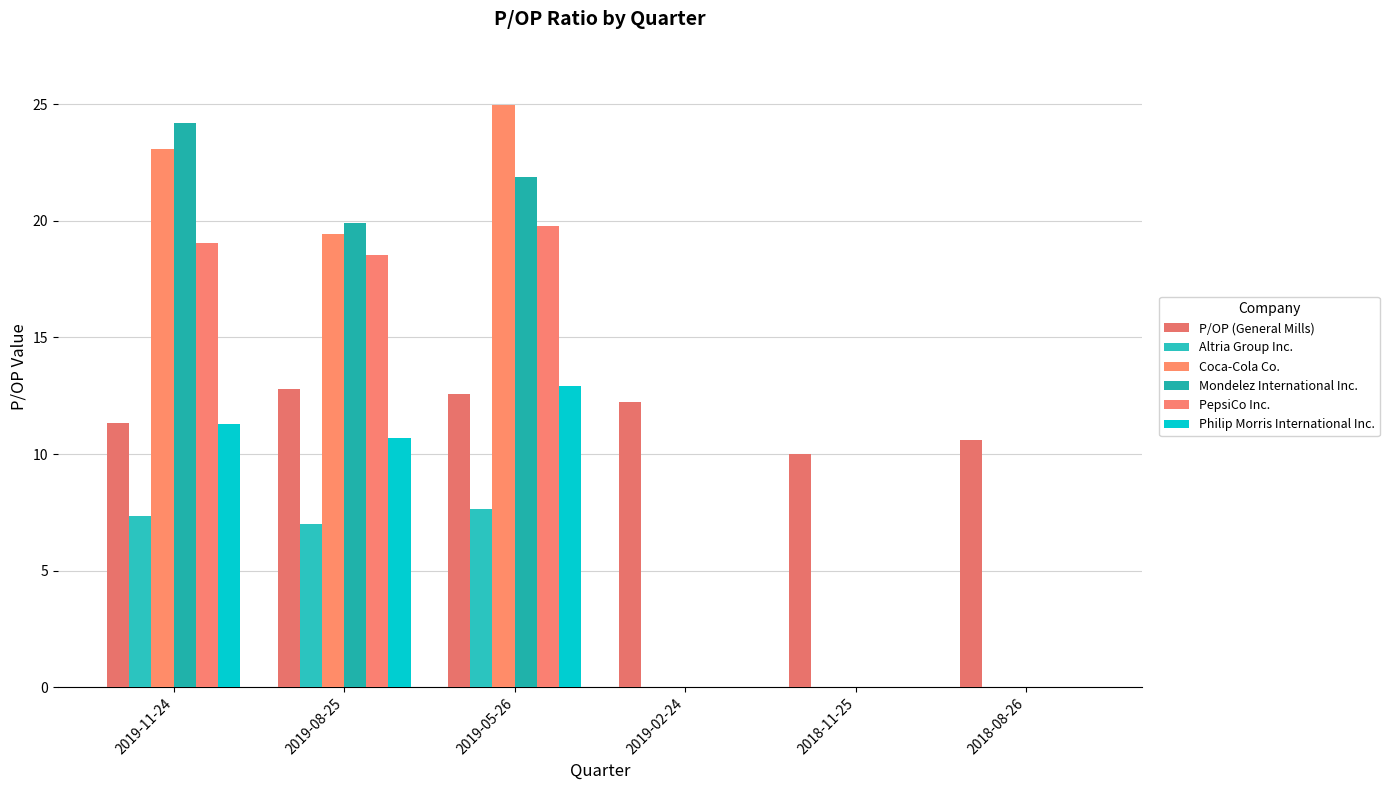

How many data points in Coca-Cola Co. are above 19?

3